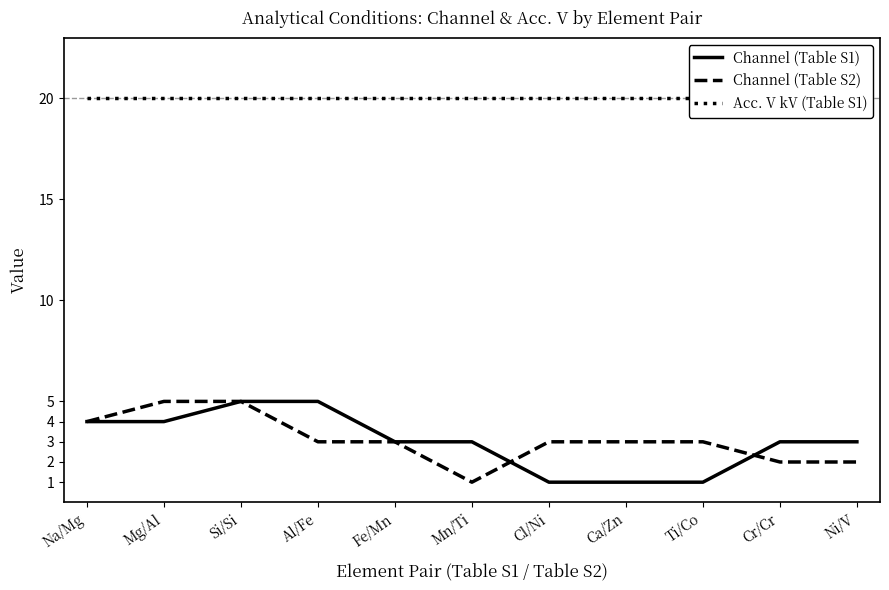

At how many categories does at least one series exceed 7?

11